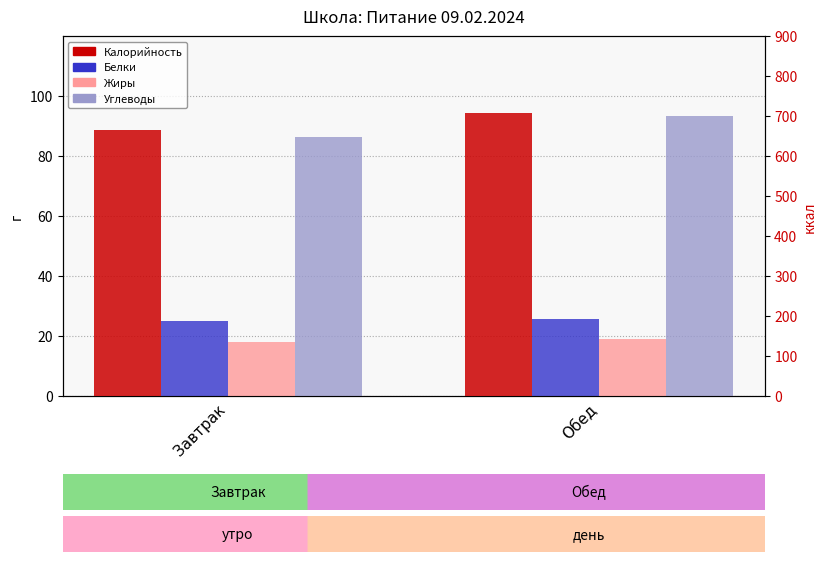

Where does the Белки series first go above 25?

Обед